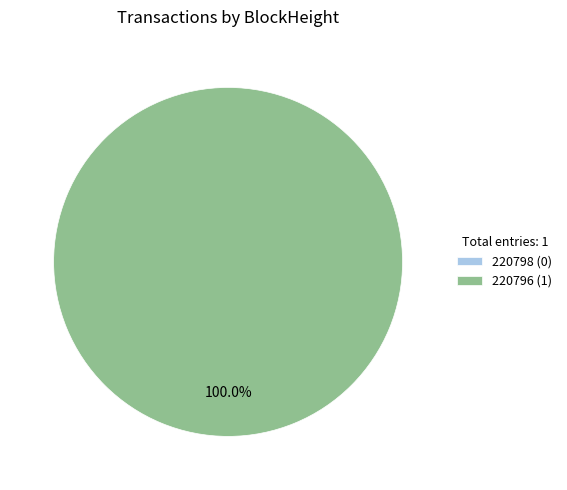

Does 220796 account for over 50% of the chart?

Yes